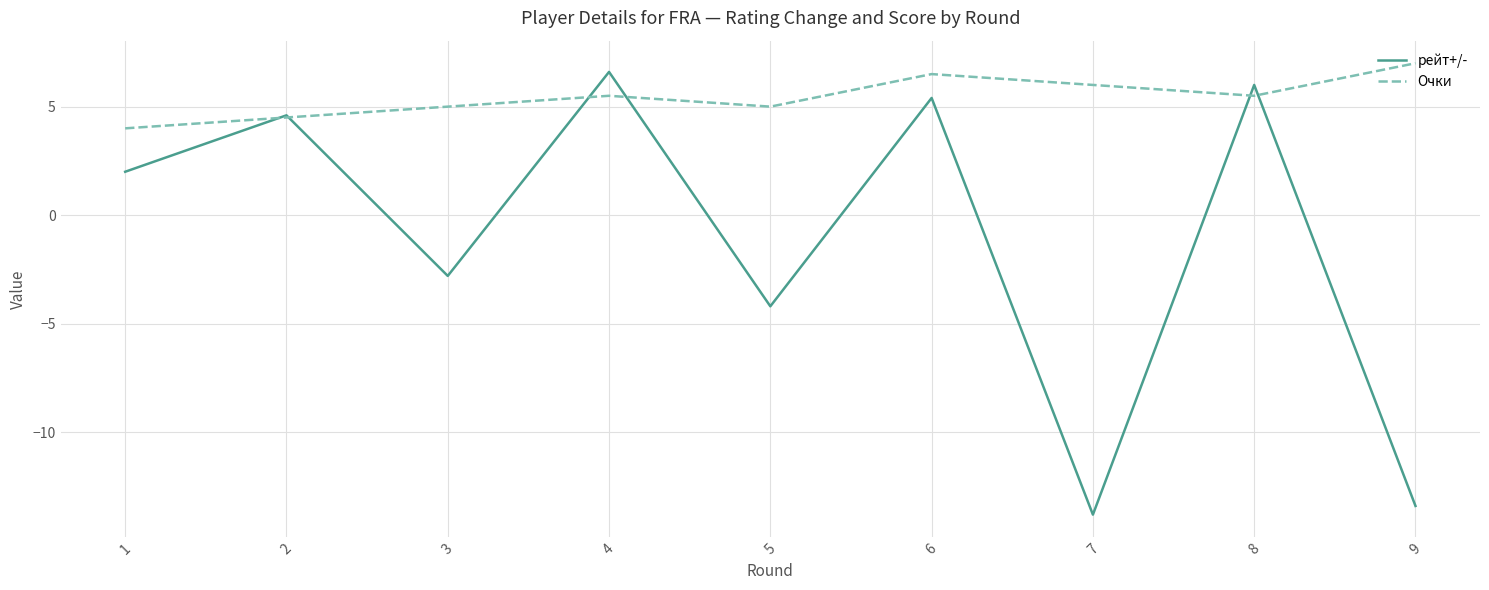

Reading left to right, list all the values displayed in this chart.

рейт+/-: 1=2.0	2=4.6	3=-2.8	4=6.6	5=-4.2	6=5.4	7=-13.8	8=6.0	9=-13.4
Очки: 1=4.0	2=4.5	3=5.0	4=5.5	5=5.0	6=6.5	7=6.0	8=5.5	9=7.0